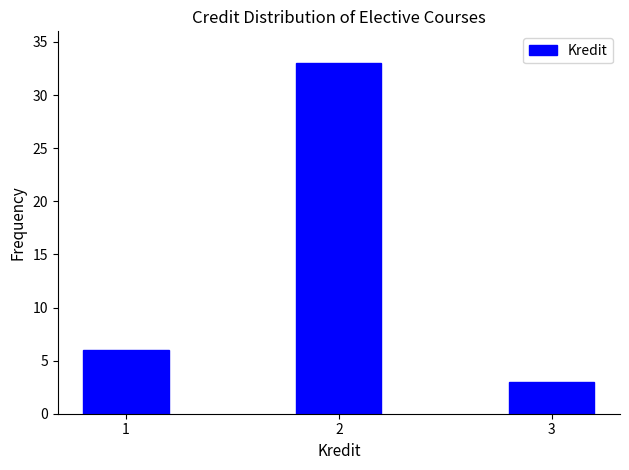

Reading left to right, transcribe all the data shown in this chart.

1=6	2=33	3=3